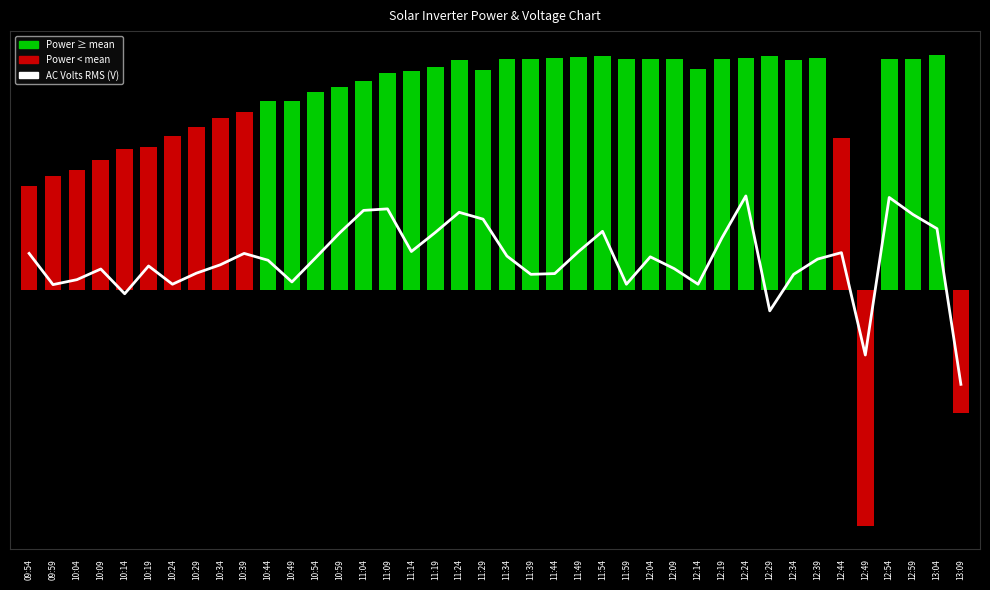

Which category has the highest value across all series?

13:04